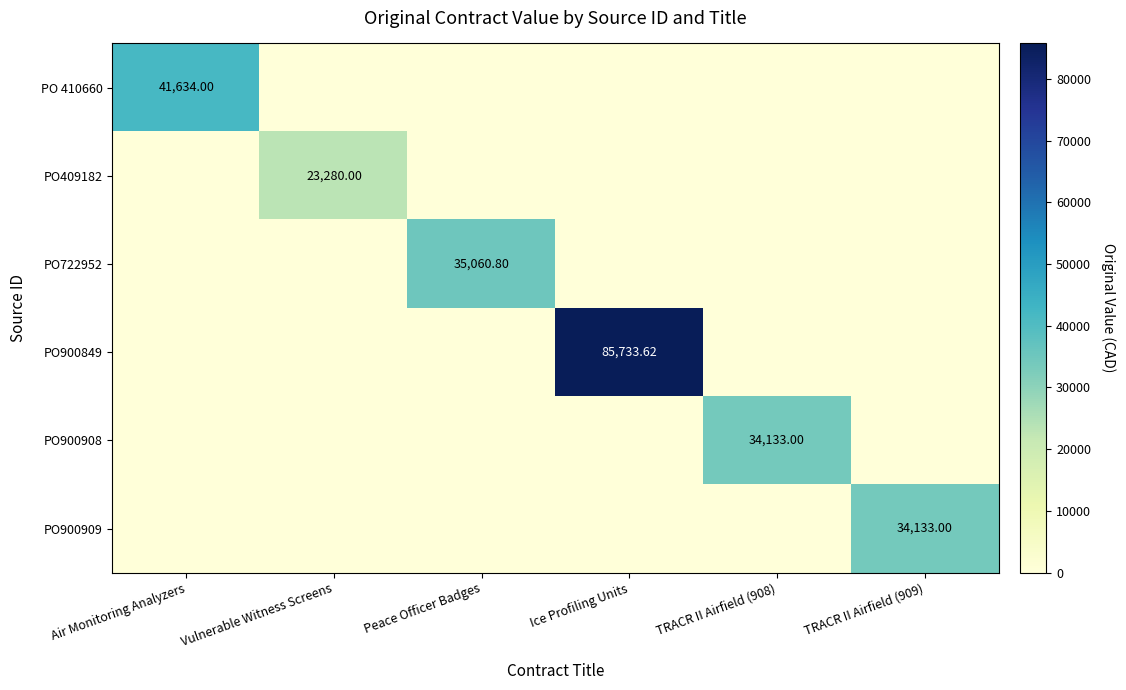

Where is PO900909 nearest to the value 17066?

Air Monitoring Analyzers